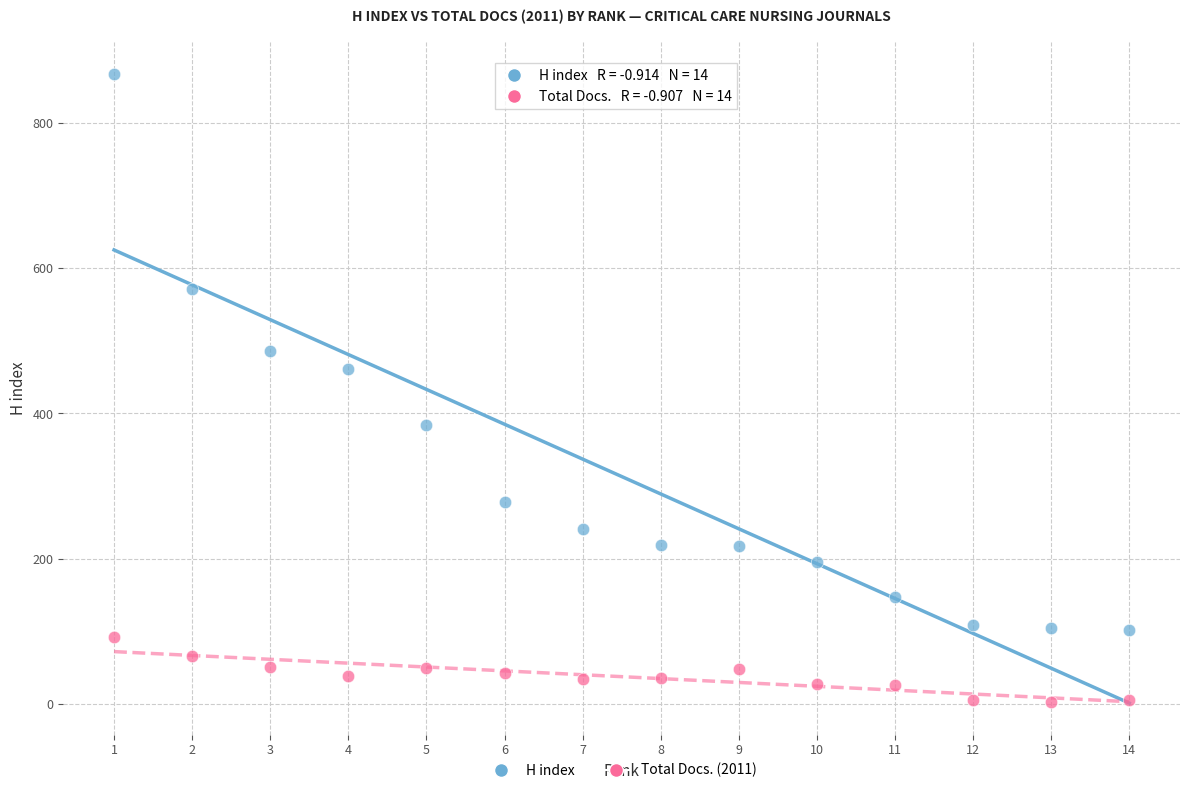

Which series has the widest spread of Y values?

H index